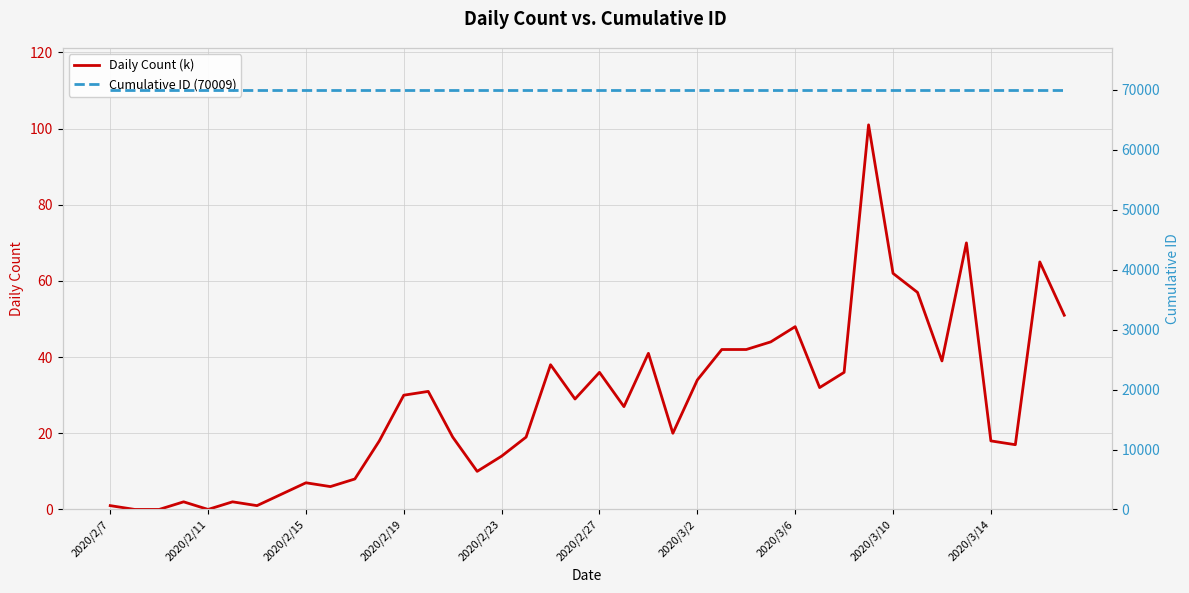

What is the difference between the maximum and minimum values in the Daily Count (k) series?

101